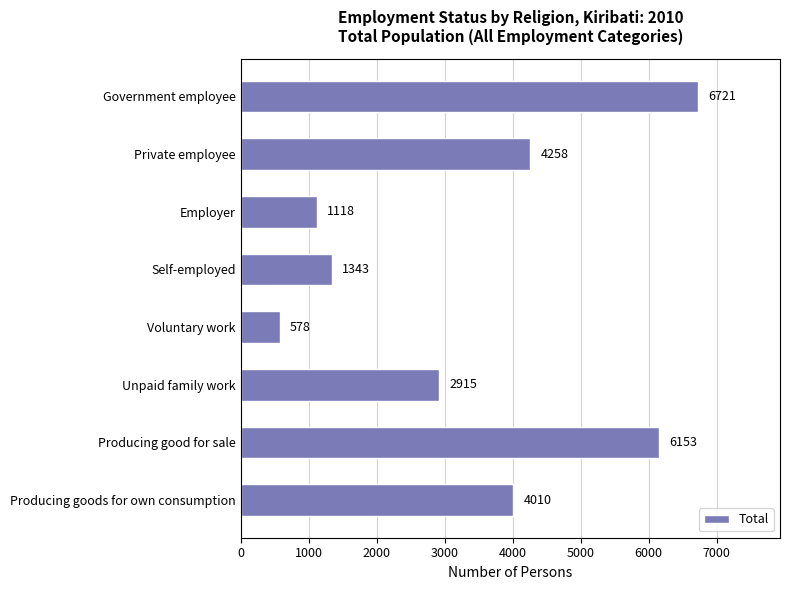

List the labels in order of value, largest first.

Government employee, Producing good for sale, Private employee, Producing goods for own consumption, Unpaid family work, Self-employed, Employer, Voluntary work